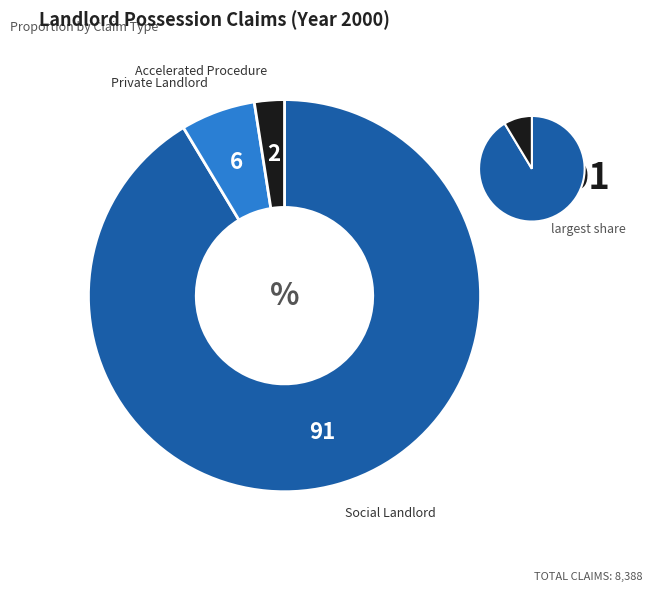

Count the number of slices in the pie.

3